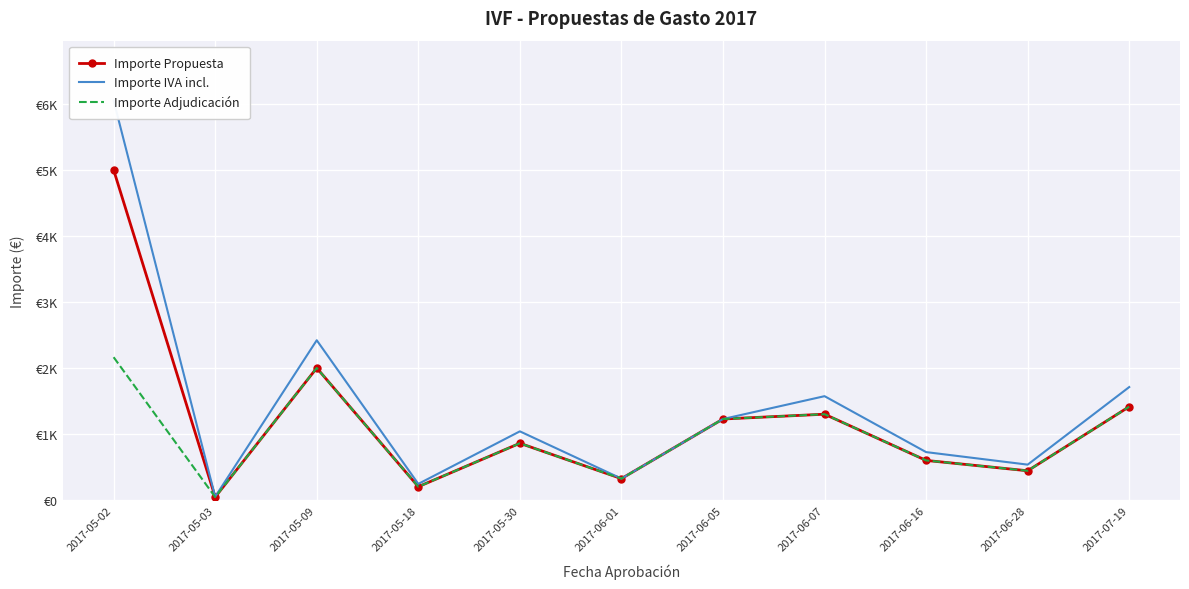

True or false: Importe Propuesta has a value of 29.8 at 2017-05-03.

False